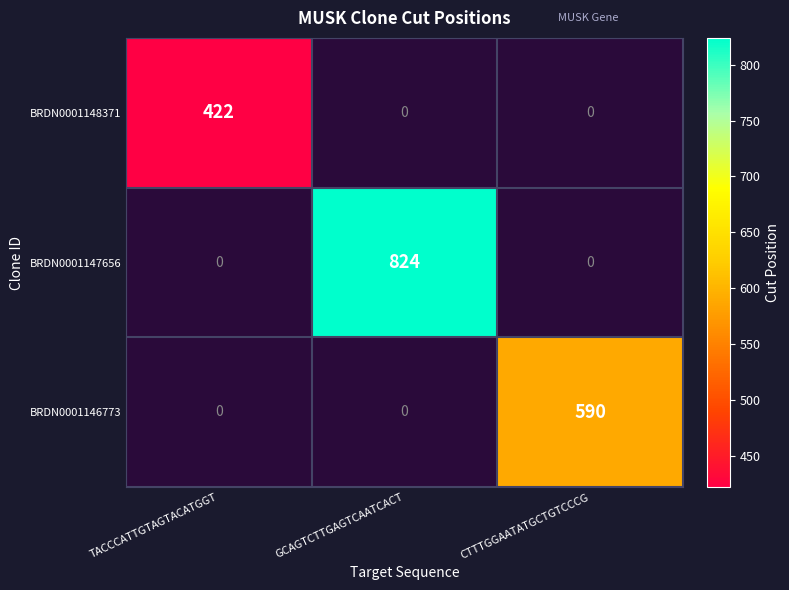

What is the greatest value displayed?

824.0